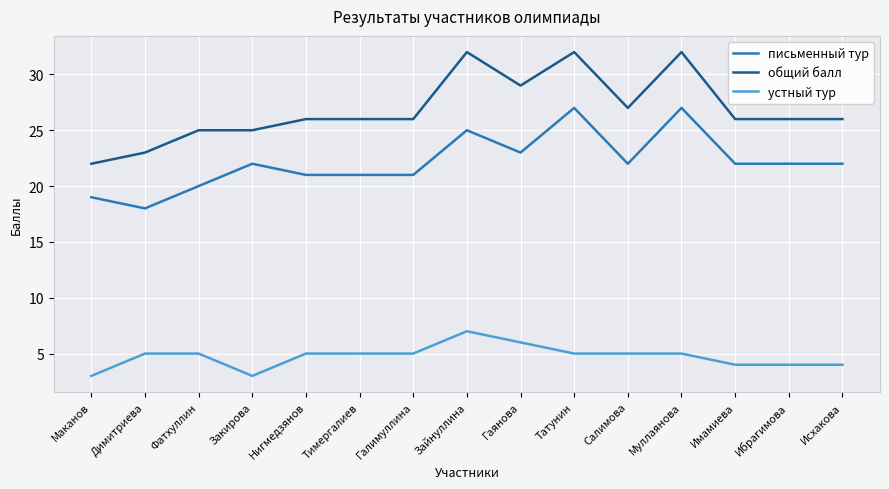

What is the greatest value displayed?

32